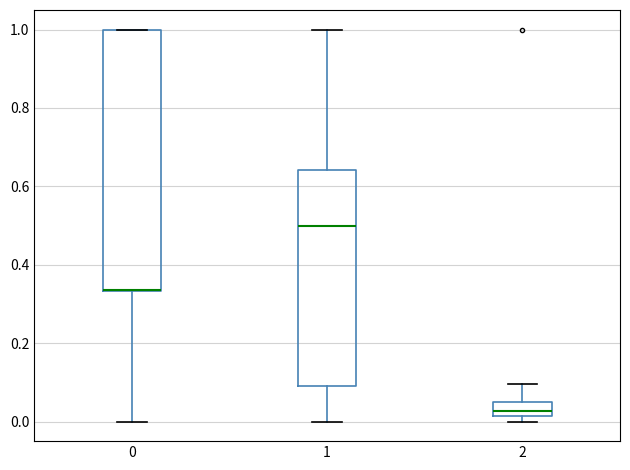

Reading left to right, transcribe this box plot: for each box, give where its median line is, the range the box spans, and where its two whiskers end, as read against the y-axis. The values are not printed on the chart, so give them approximately, as read against the axis.

0: median 0.34 (drawn on the box's lower edge), box 0.34 to 1.00, whiskers 0.00 to 1.00
1: median 0.50, box 0.10 to 0.64, whiskers 0.00 to 1.00
2: median 0.02 (inside the box), box 0.02 to 0.04, whiskers 0.00 to 0.10